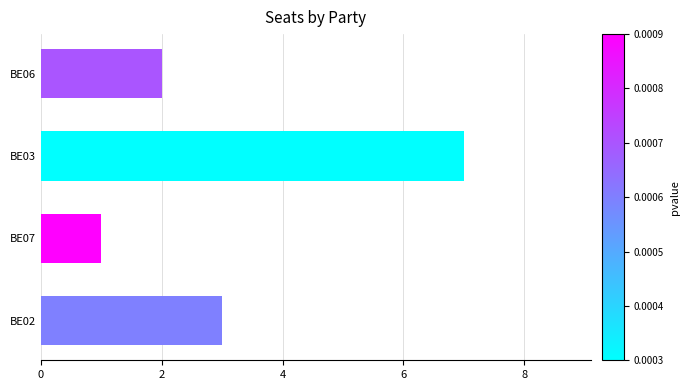

What is the difference between the second highest and second lowest values?

1